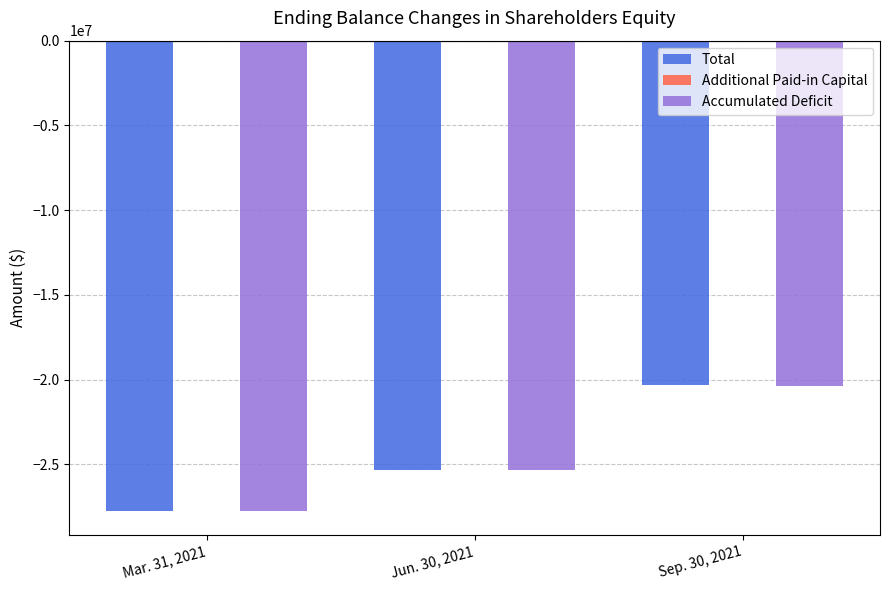

Is the value of Accumulated Deficit at Jun. 30, 2021 greater than the value of Total at Mar. 31, 2021?

Yes